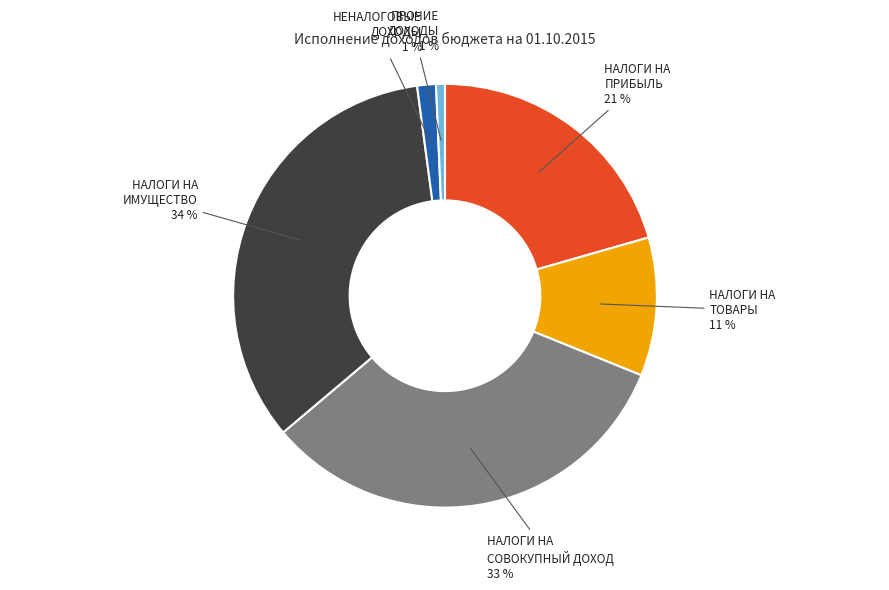

The НАЛОГИ НА ИМУЩЕСТВО slice represents 34% of the pie. True or false?

True